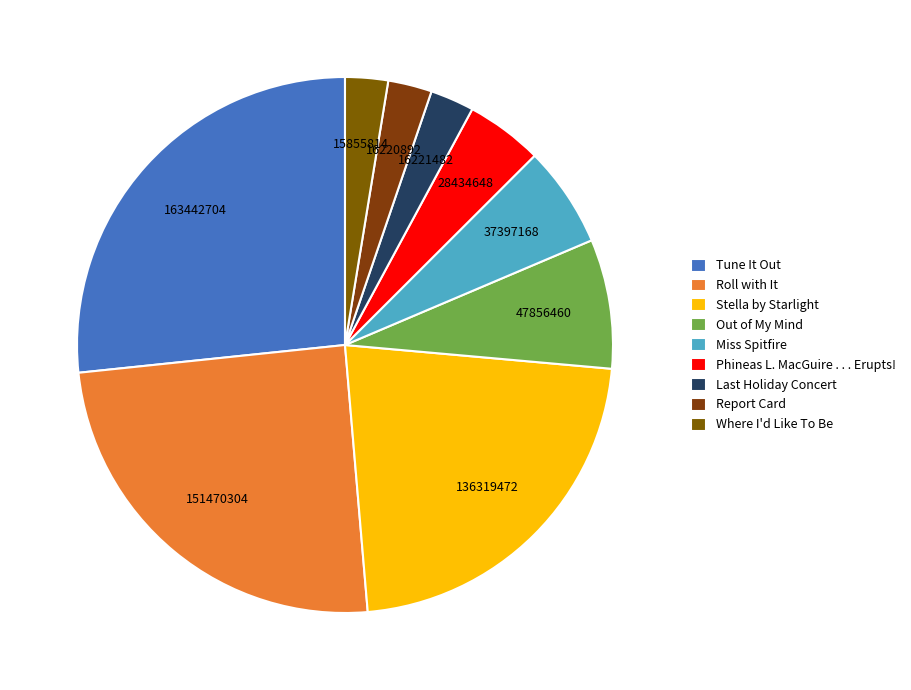

How many slices are in this pie chart?

9